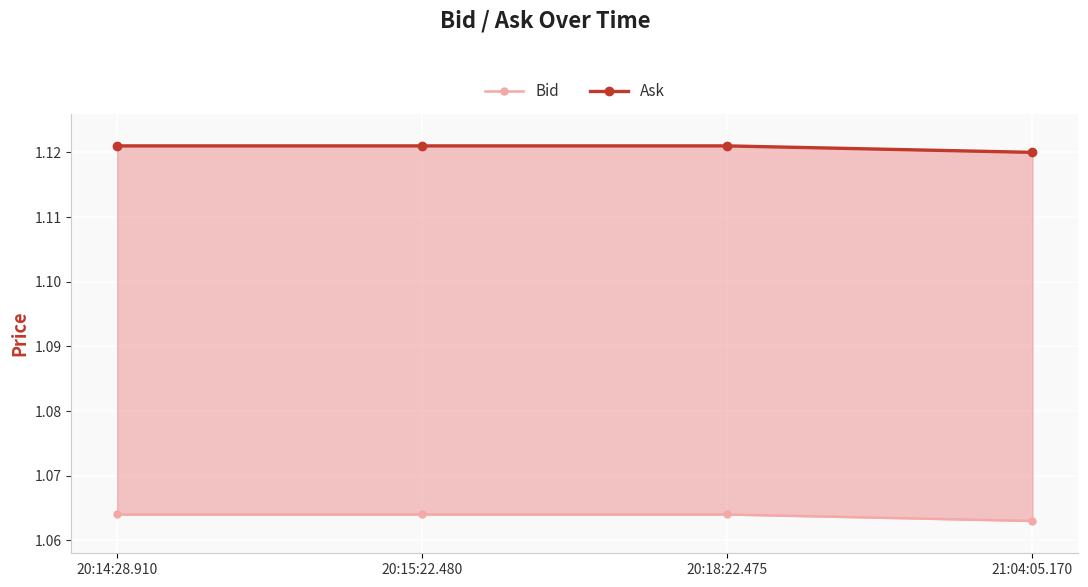

Reading left to right, extract all data points from this chart.

Bid: 1.1	1.1	1.1	1.1
Ask: 1.1	1.1	1.1	1.1